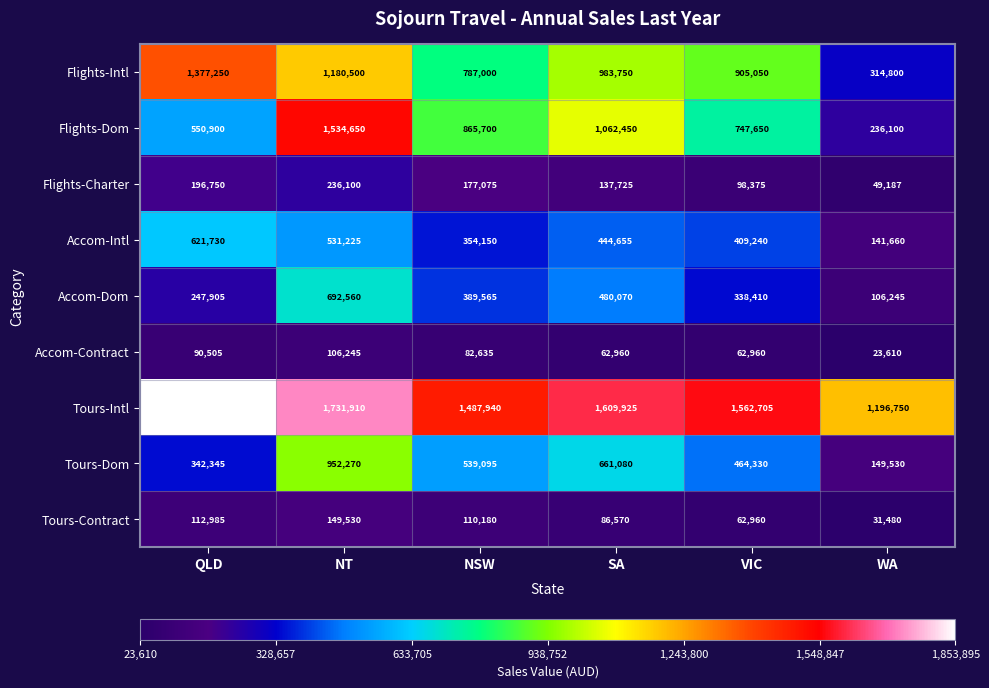

What is the sum of the Accom-Dom values at SA and NT?

1172630